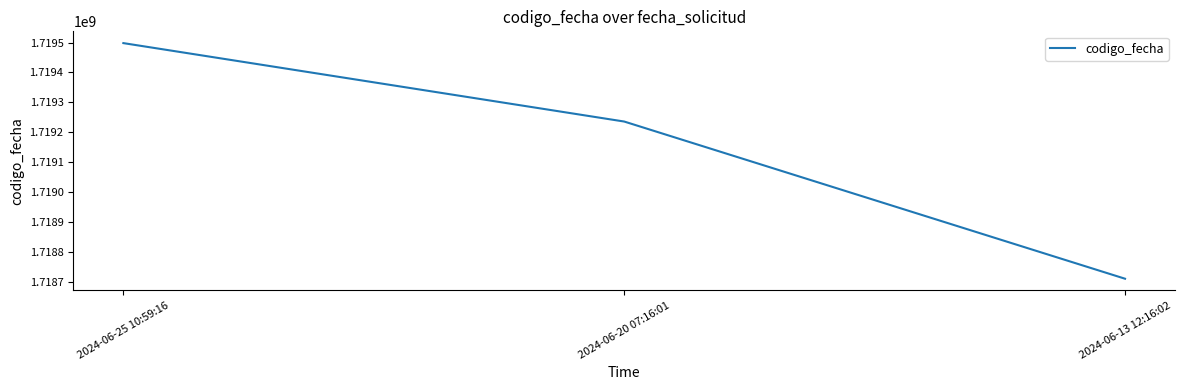

What is the difference between the values at 2024-06-20 07:16:01 and 2024-06-13 12:16:02?

526181